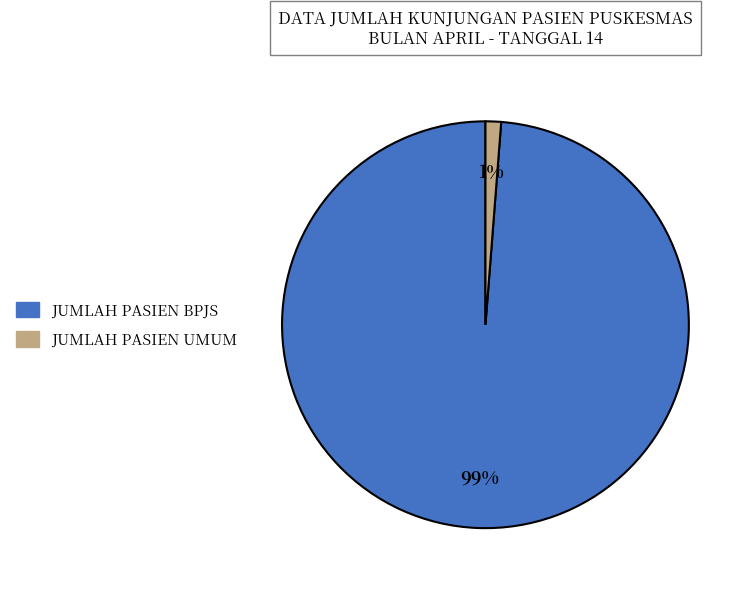

Which slice is the largest?

JUMLAH PASIEN BPJS